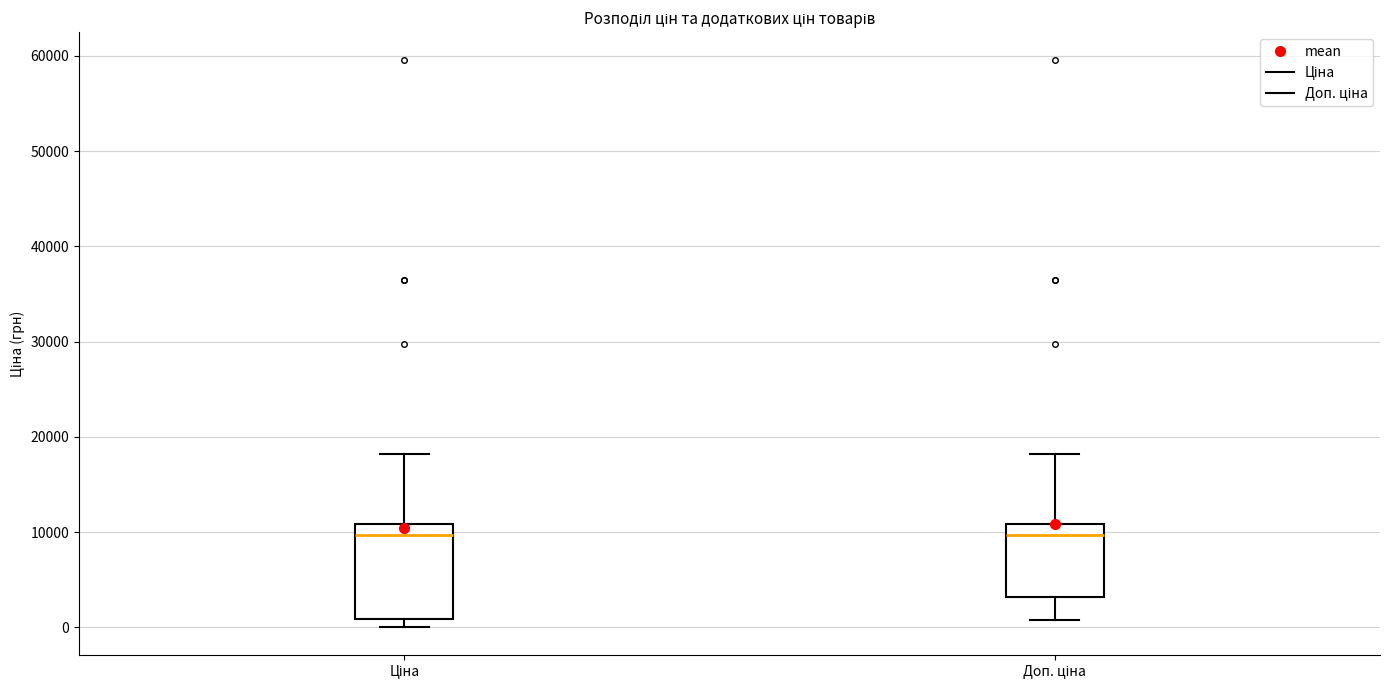

Reading left to right, read every box against the y-axis: the position of its median line, the range the box covers, and the ends of its whiskers. The values are not printed on the chart, so give them approximately, as read against the axis.

Ціна: median 10000, box 1000 to 11000, whiskers 0 to 18000
Доп. ціна: median 10000, box 3000 to 11000, whiskers 1000 to 18000